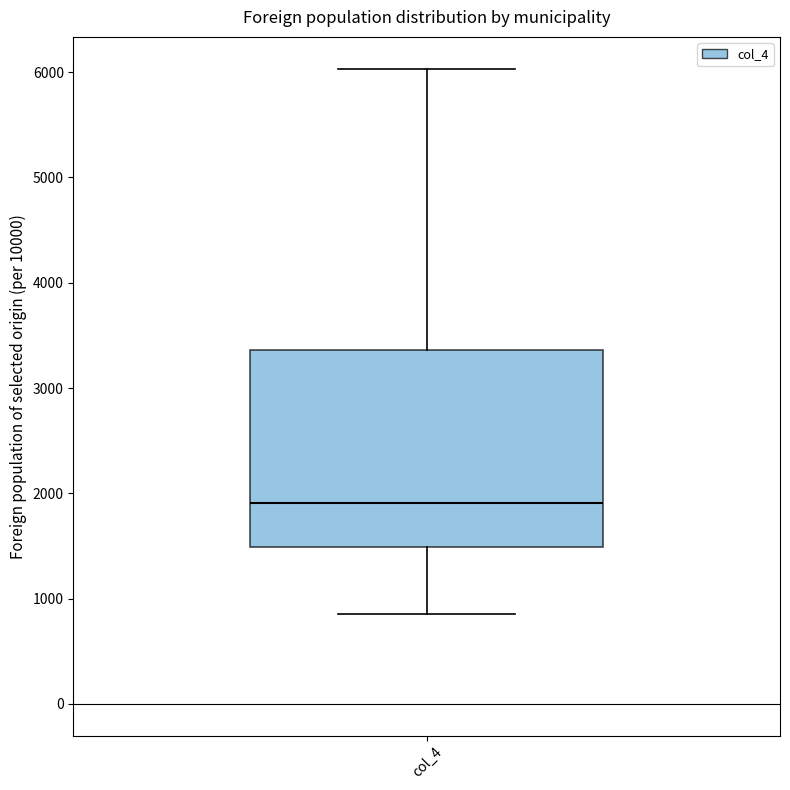

Where is the lower edge of the box for col_4 on the y-axis? The values are not printed on the chart, so give them approximately, as read against the axis.

1500